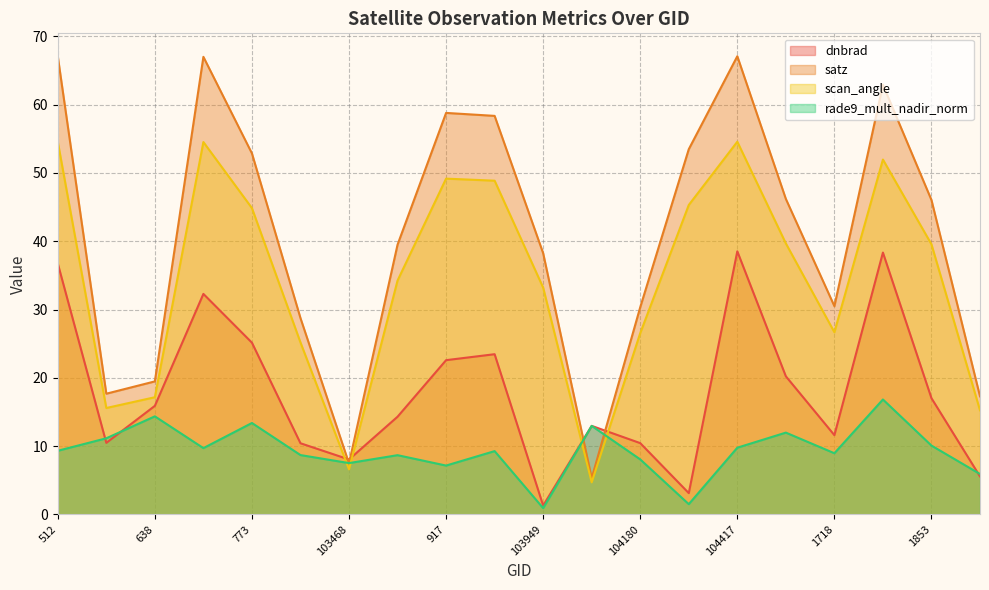

How many data points in rade9_mult_nadir_norm are less than 9?

9